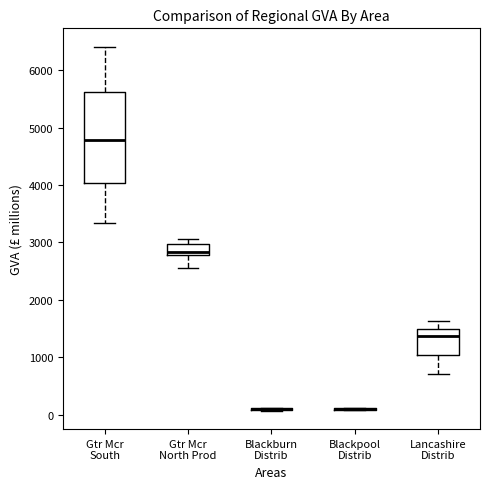

Reading left to right, transcribe this box plot: for each box, give where its median line is, the range the box spans, and where its two whiskers end, as read against the y-axis. The values are not printed on the chart, so give them approximately, as read against the axis.

Gtr Mcr South: median 4800, box 4000 to 5600, whiskers 3300 to 6400
Gtr Mcr North Prod: median 2800 (just above the box's lower edge), box 2800 to 3000, whiskers 2600 to 3100
Blackburn Distrib: box collapsed to a line at 100, whiskers 100 to 100
Blackpool Distrib: box collapsed to a line at 100, whiskers 100 to 100
Lancashire Distrib: median 1400, box 1000 to 1500, whiskers 700 to 1600